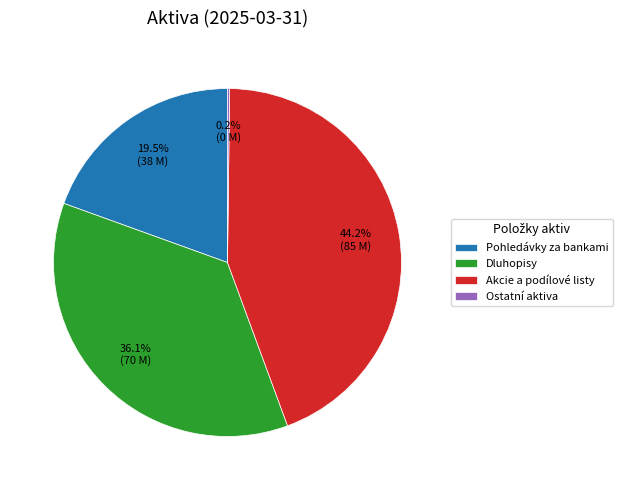

Which has a higher value, Akcie a podílové listy or Dluhopisy?

Akcie a podílové listy